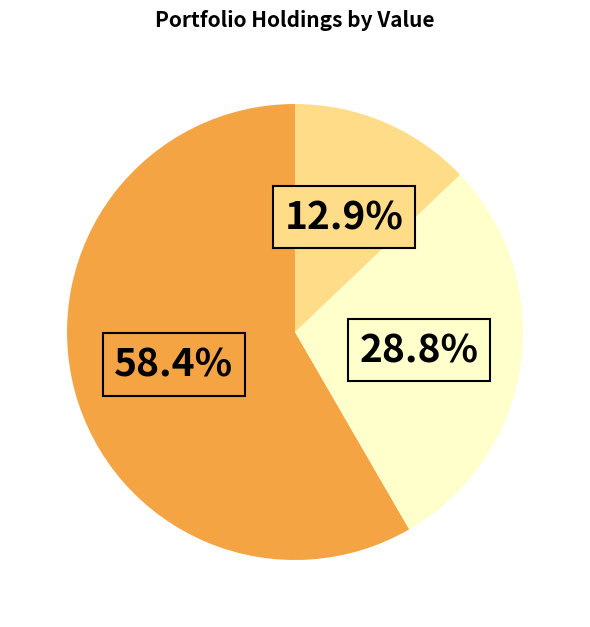

Is there any slice that represents more than half of the pie?

Yes